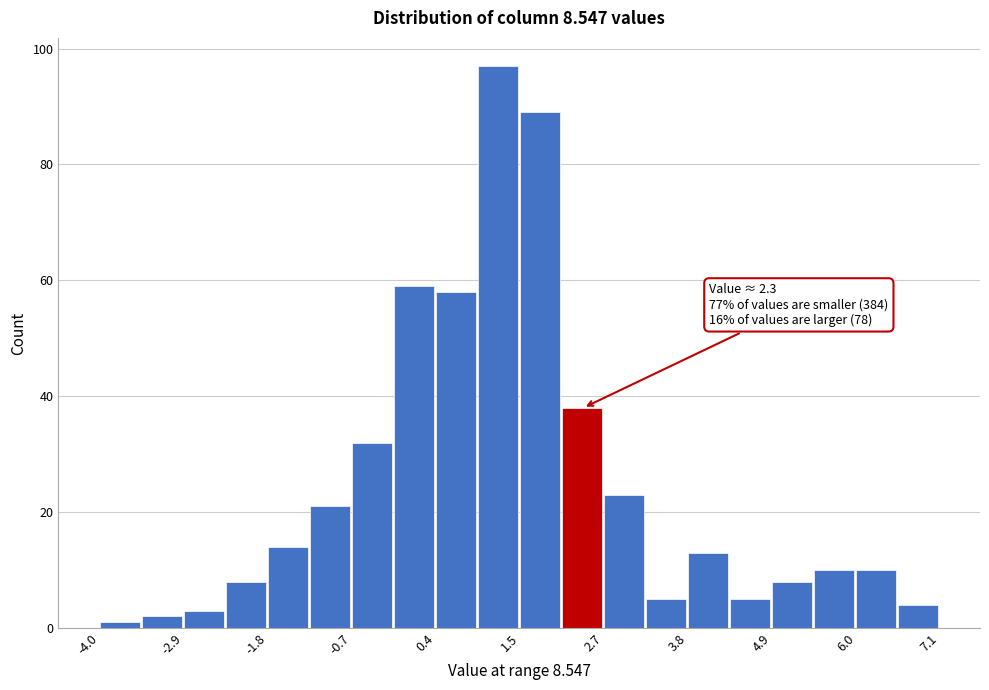

Read against the x-axis, roughly where is the centre of the tallest bar?

1.2